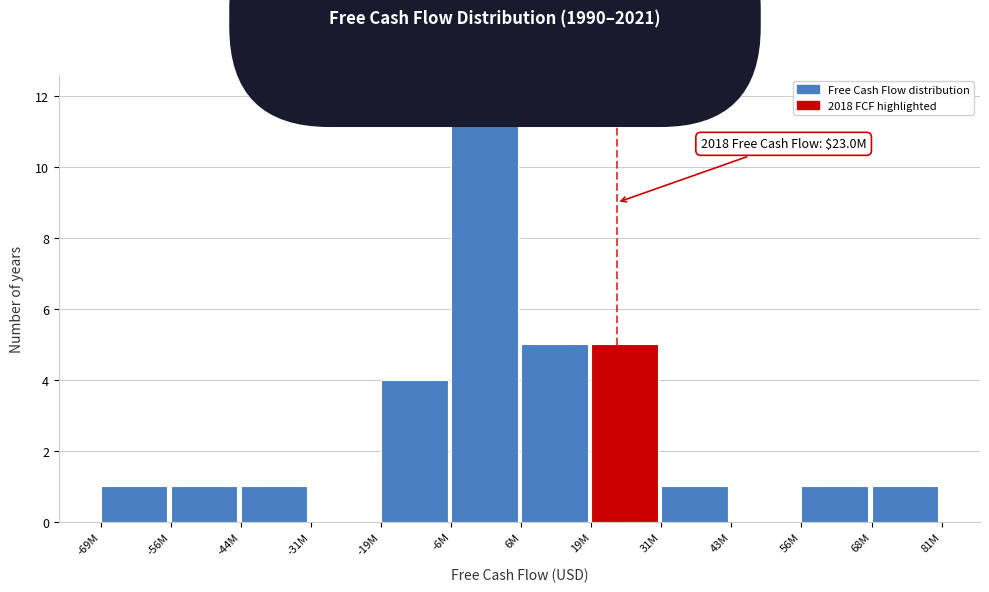

Reading left to right, list all the values displayed in this chart.

-69M=1	-56M=1	-44M=1	-31M=0	-19M=4	-6M=12	6M=5	19M=5	31M=1	43M=0	56M=1	68M=1